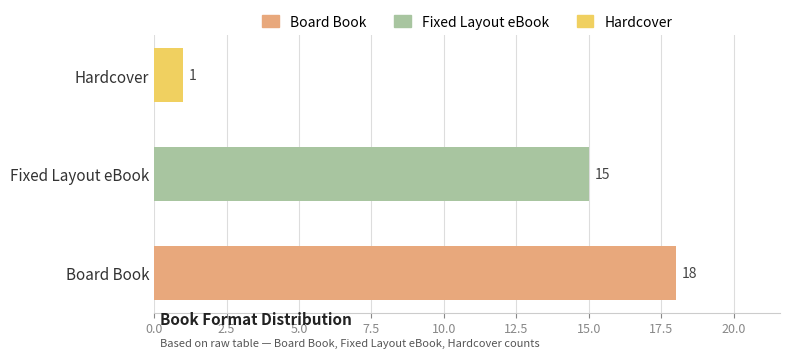

Is it true that Board Book equals 0 at Fixed Layout eBook?

False